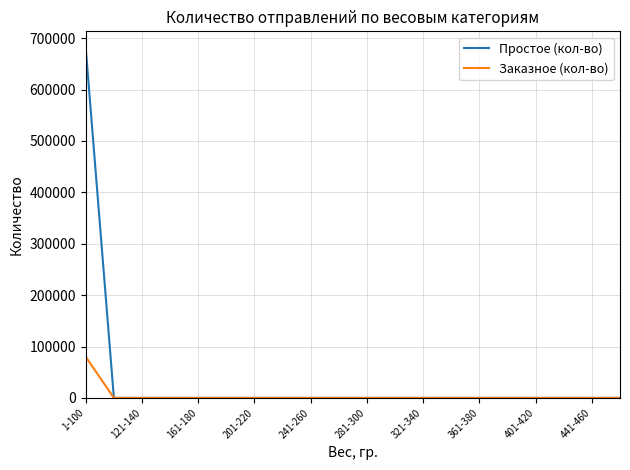

Which series has the largest total across all categories?

Простое (кол-во)